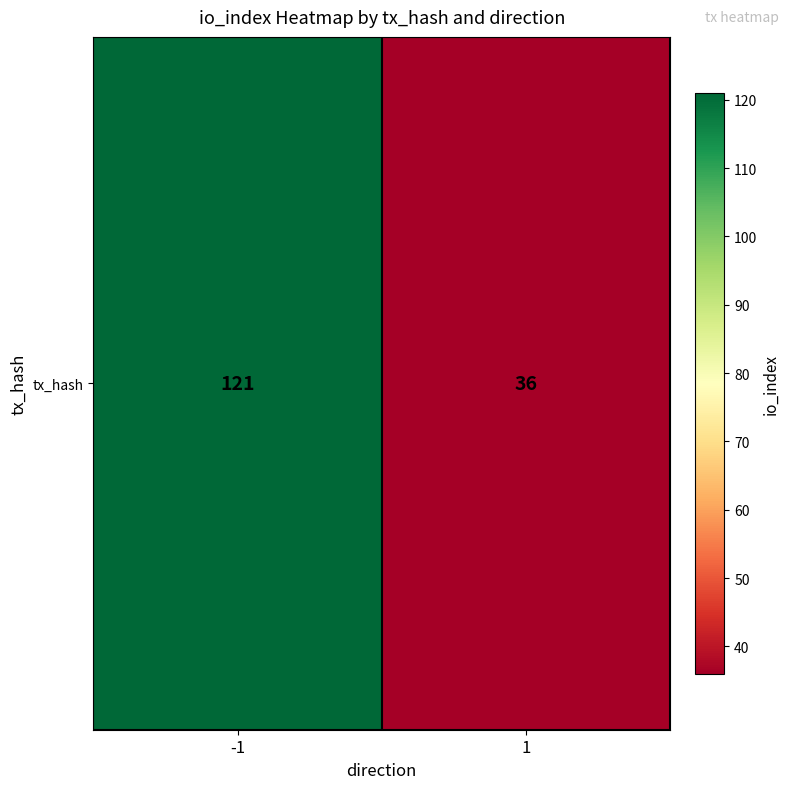

What is the greatest value displayed?

121